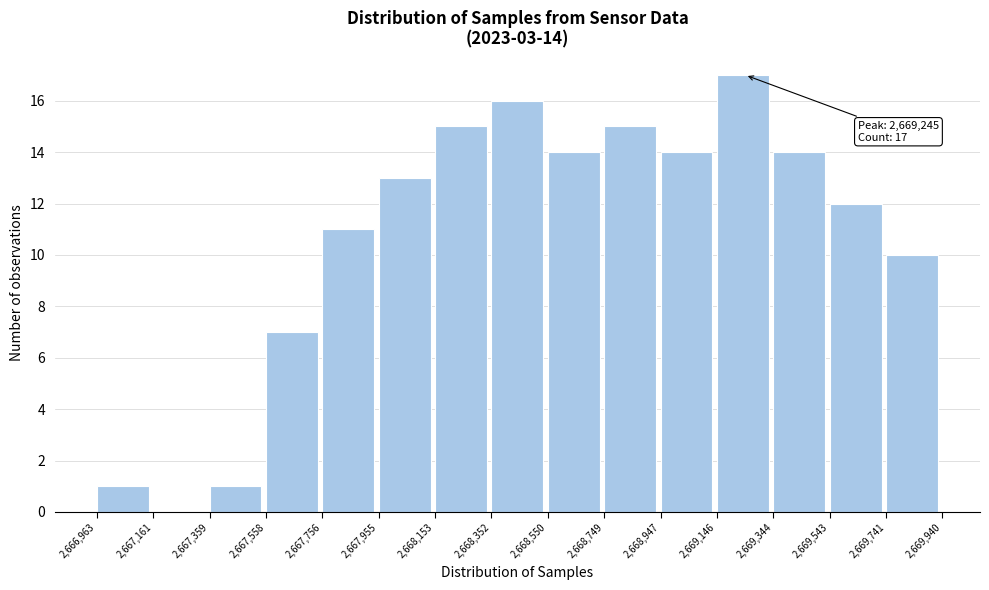

Over which range of the x-axis is the bar tallest?

2,669,146 to 2,669,344